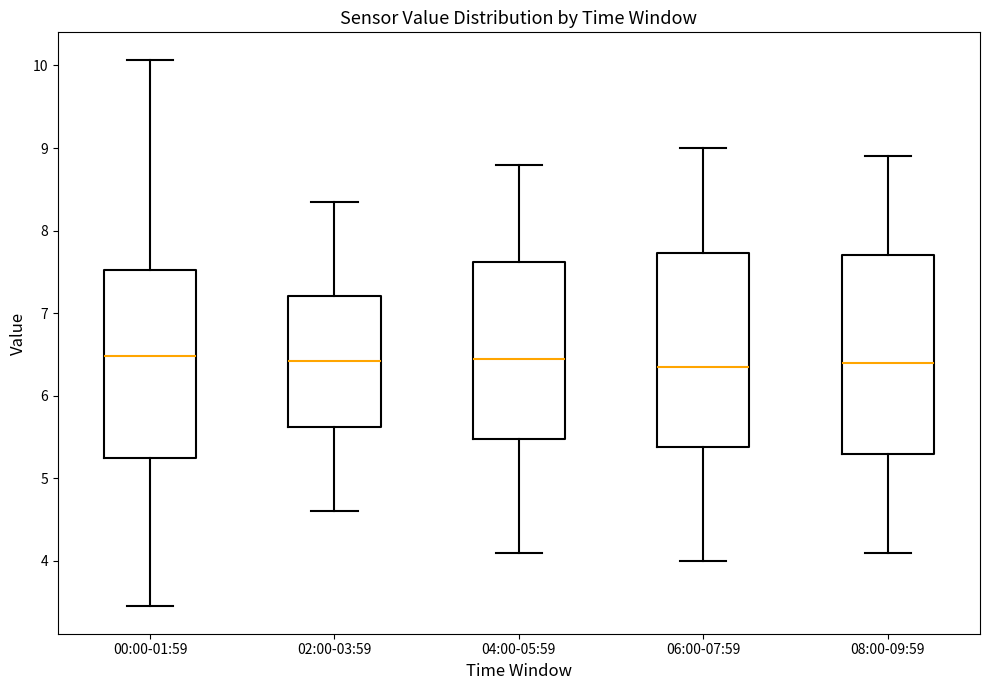

Where is the lower edge of the box for 02:00-03:59 on the y-axis? The values are not printed on the chart, so give them approximately, as read against the axis.

5.6